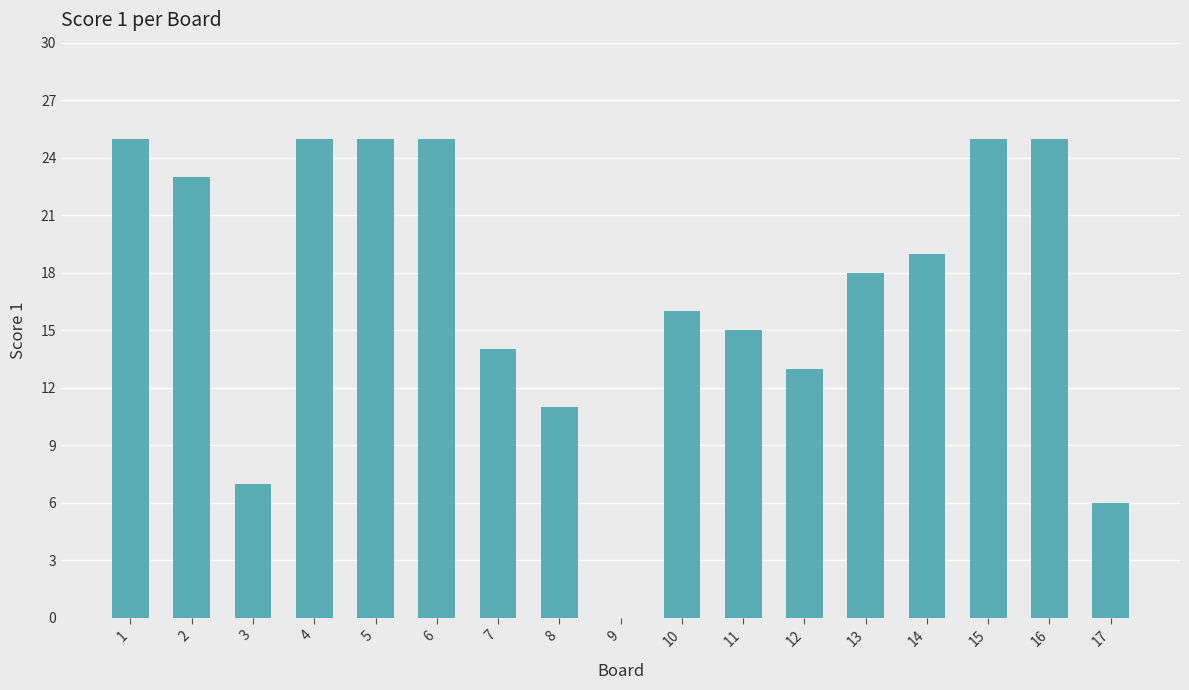

Approximately how many times larger is the value at 17 compared to 3?

0.9